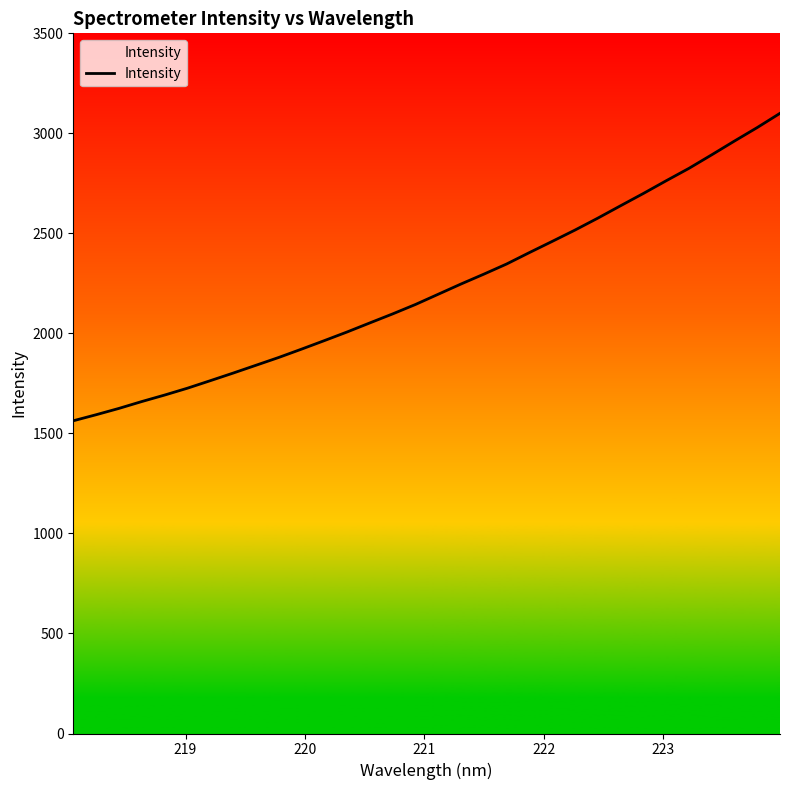

What is the maximum value shown in the chart?

3100.2